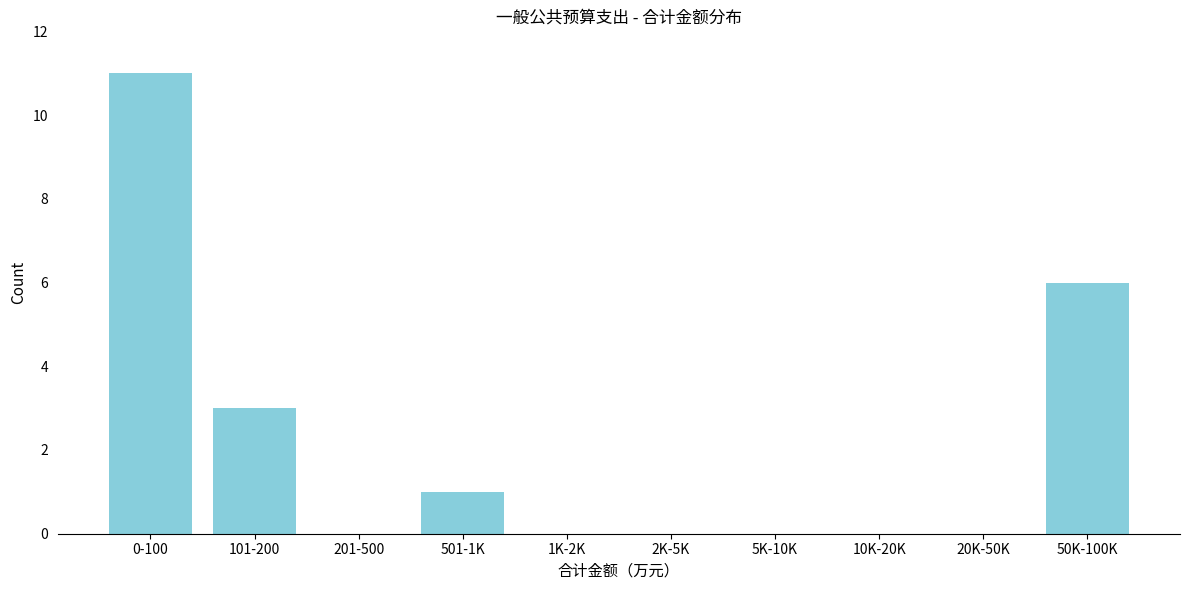

Reading left to right, extract all data points from this chart.

0-100=11	101-200=3	201-500=0	501-1K=1	1K-2K=0	2K-5K=0	5K-10K=0	10K-20K=0	20K-50K=0	50K-100K=6